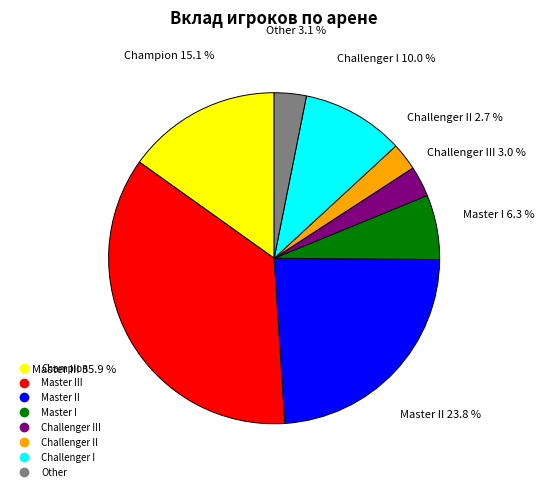

Is there a majority slice in this chart?

No